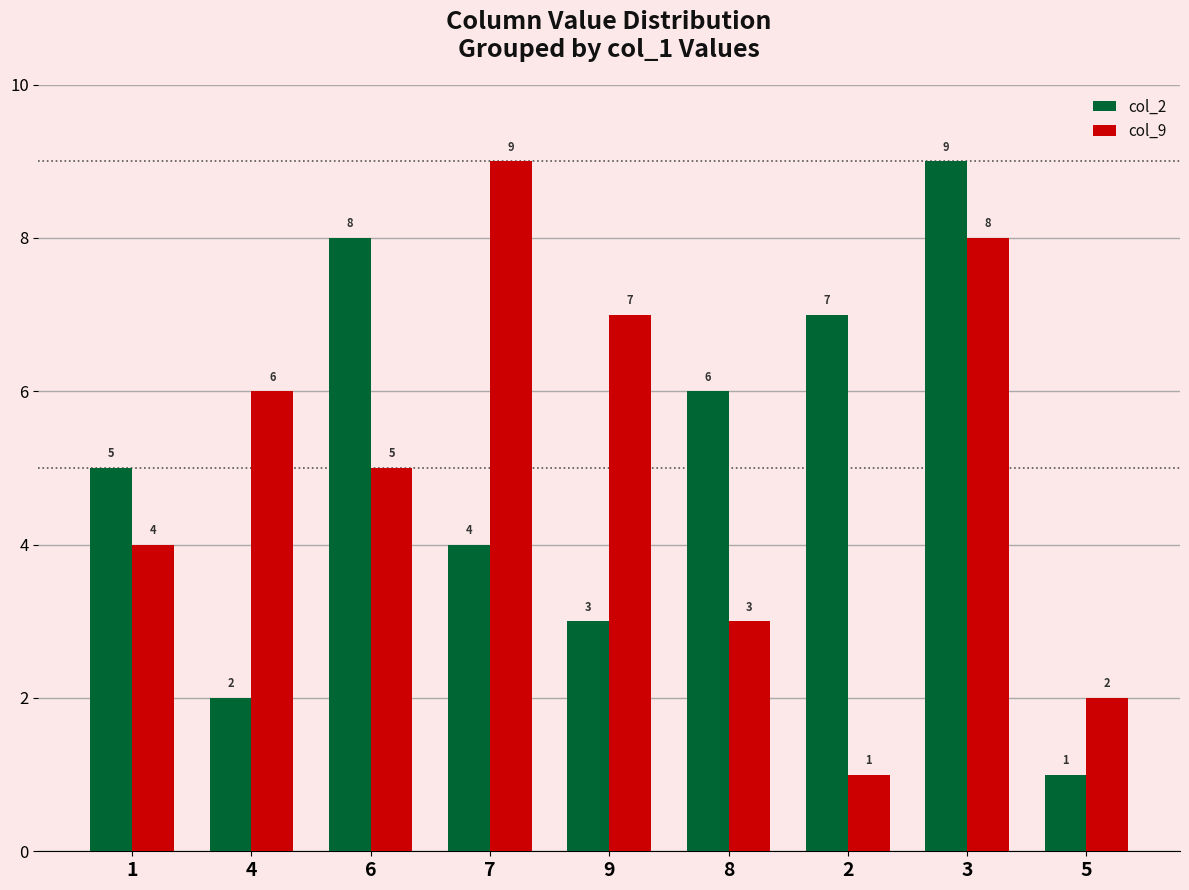

At which category is the sum across all series the highest?

3